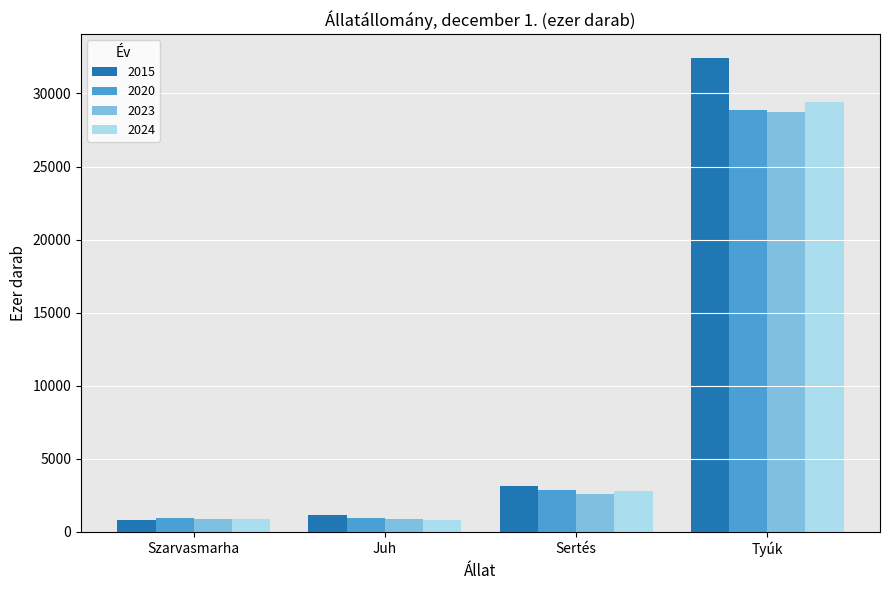

At which category is the sum across all series the highest?

Tyúk